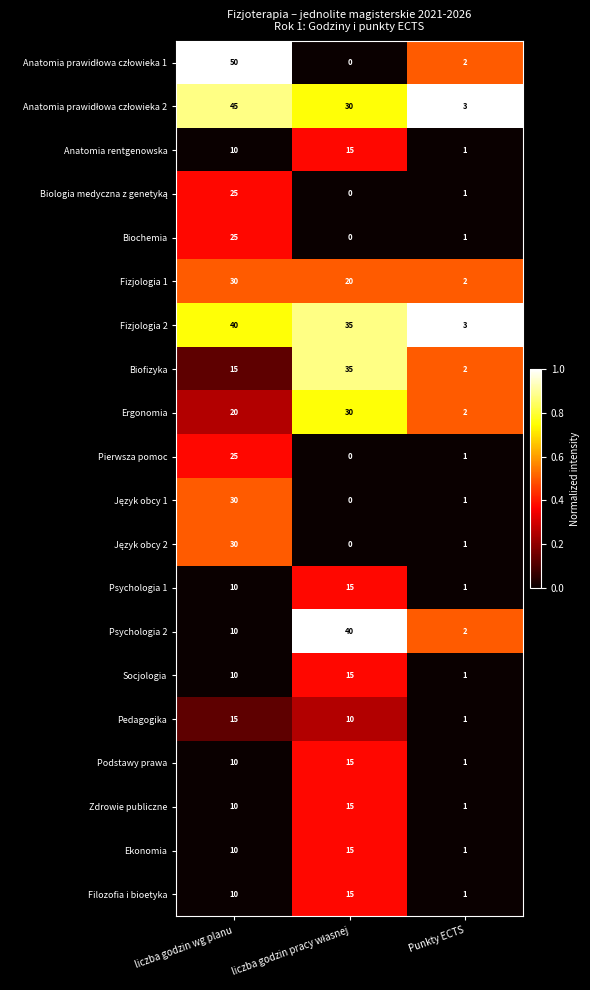

What is the average value of the Pierwsza pomoc series?

9